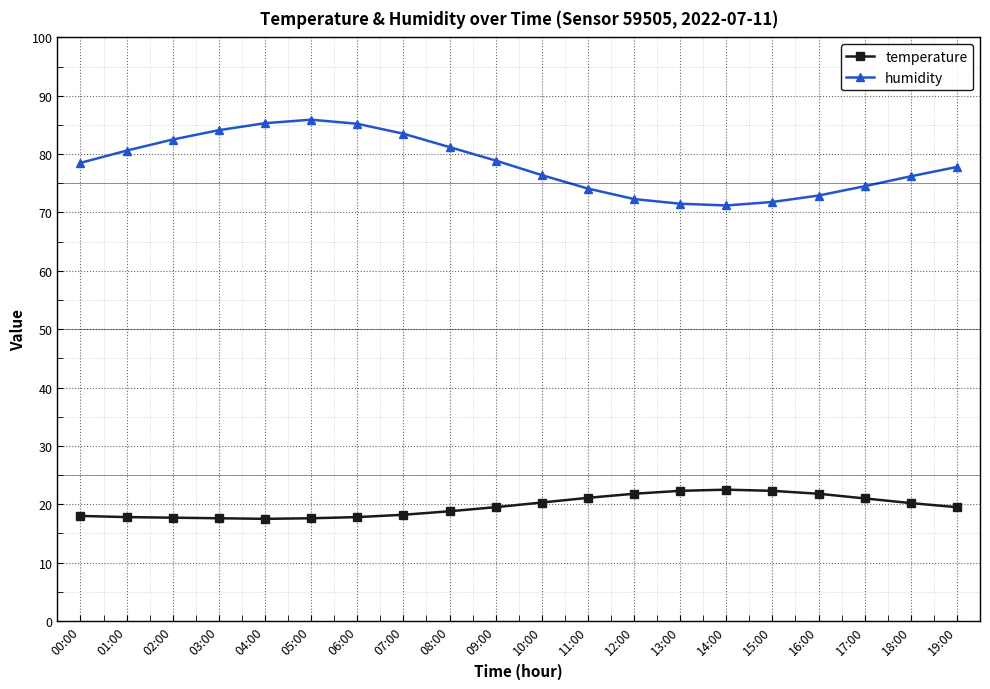

How many series are shown in this chart?

2